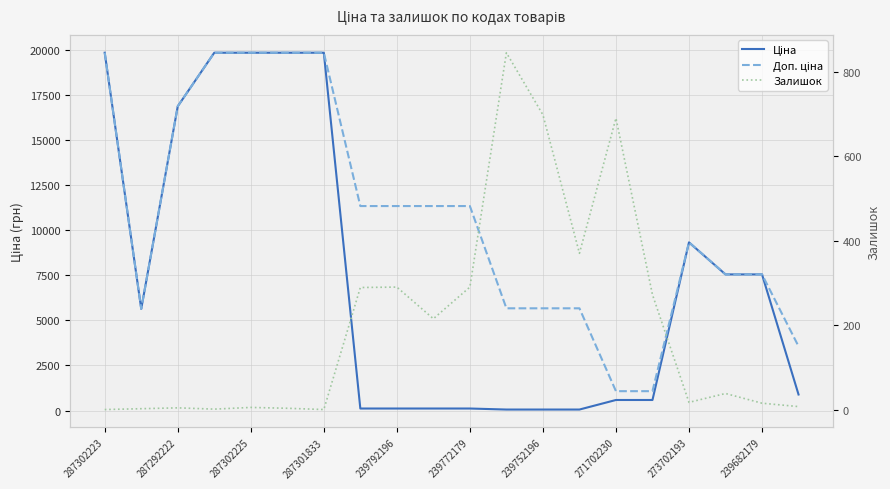

True or false: Залишок and Доп. ціна cross at least once.

False